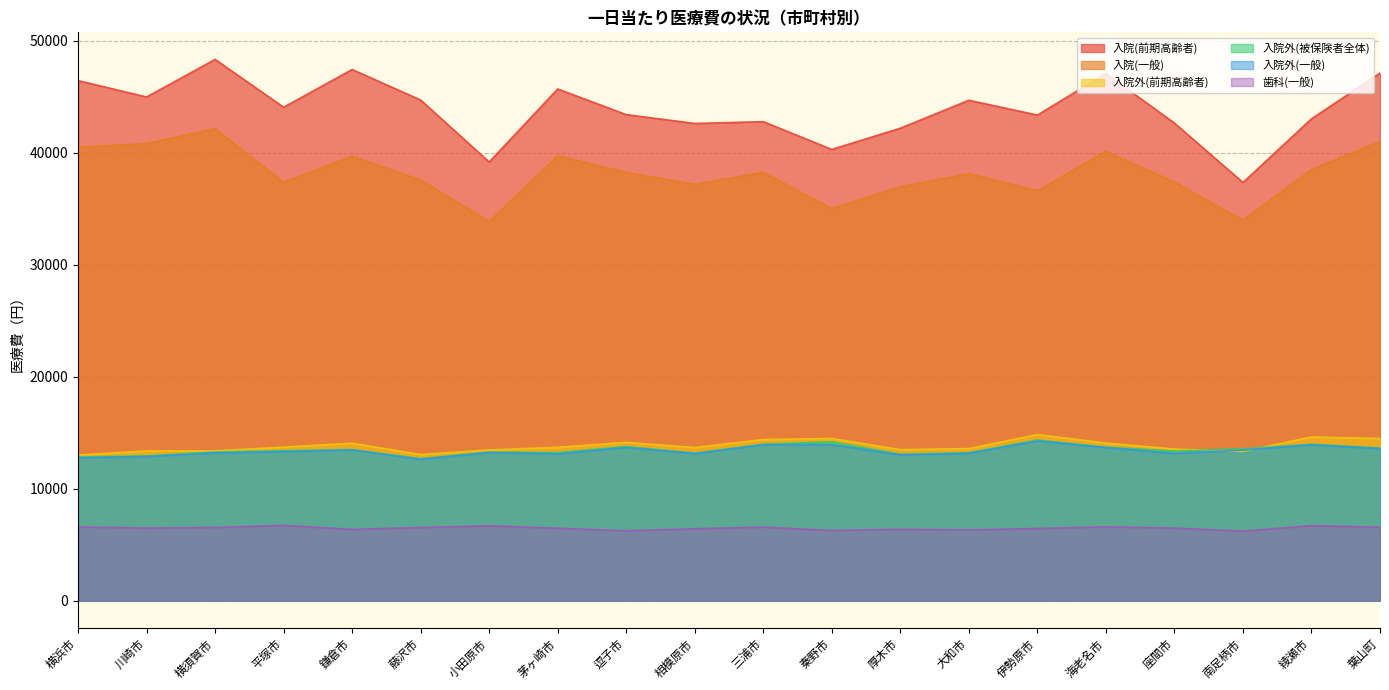

Which category has the highest value in the 入院外(一般) series?

伊勢原市